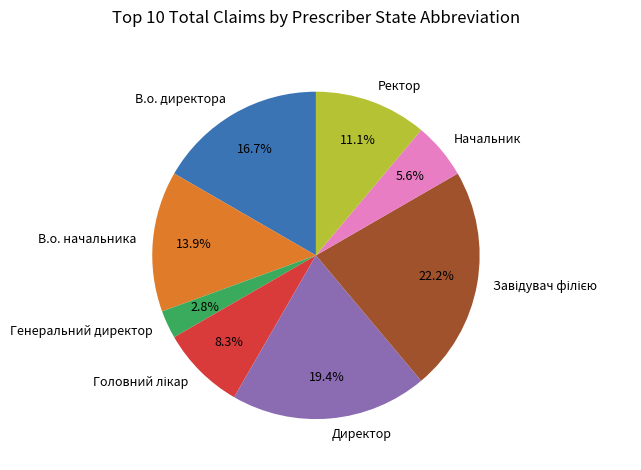

What is the smallest slice in the pie chart?

Генеральний директор